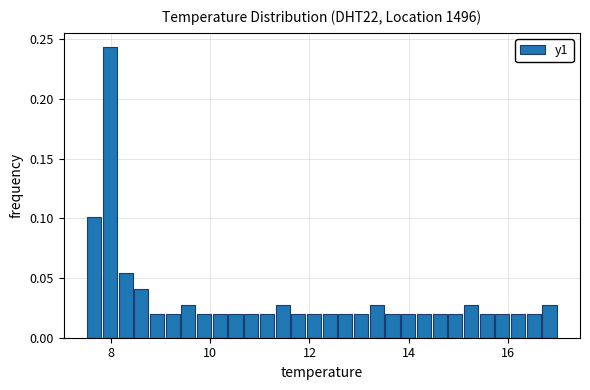

Read against the x-axis, roughly where is the centre of the tallest bar?

8.0